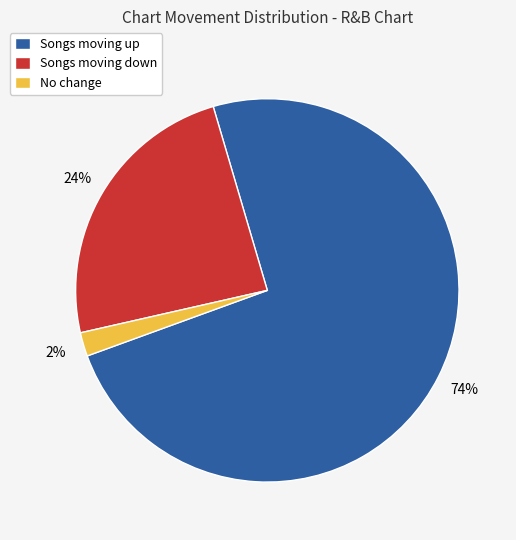

Is the sum of Songs moving up and No change greater than half?

Yes